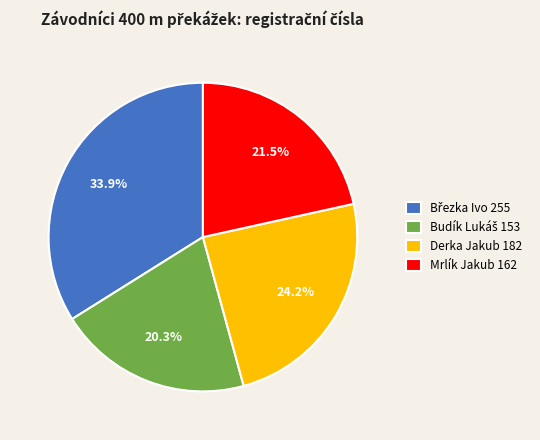

Does Derka Jakub 182 represent more than half of the total?

No